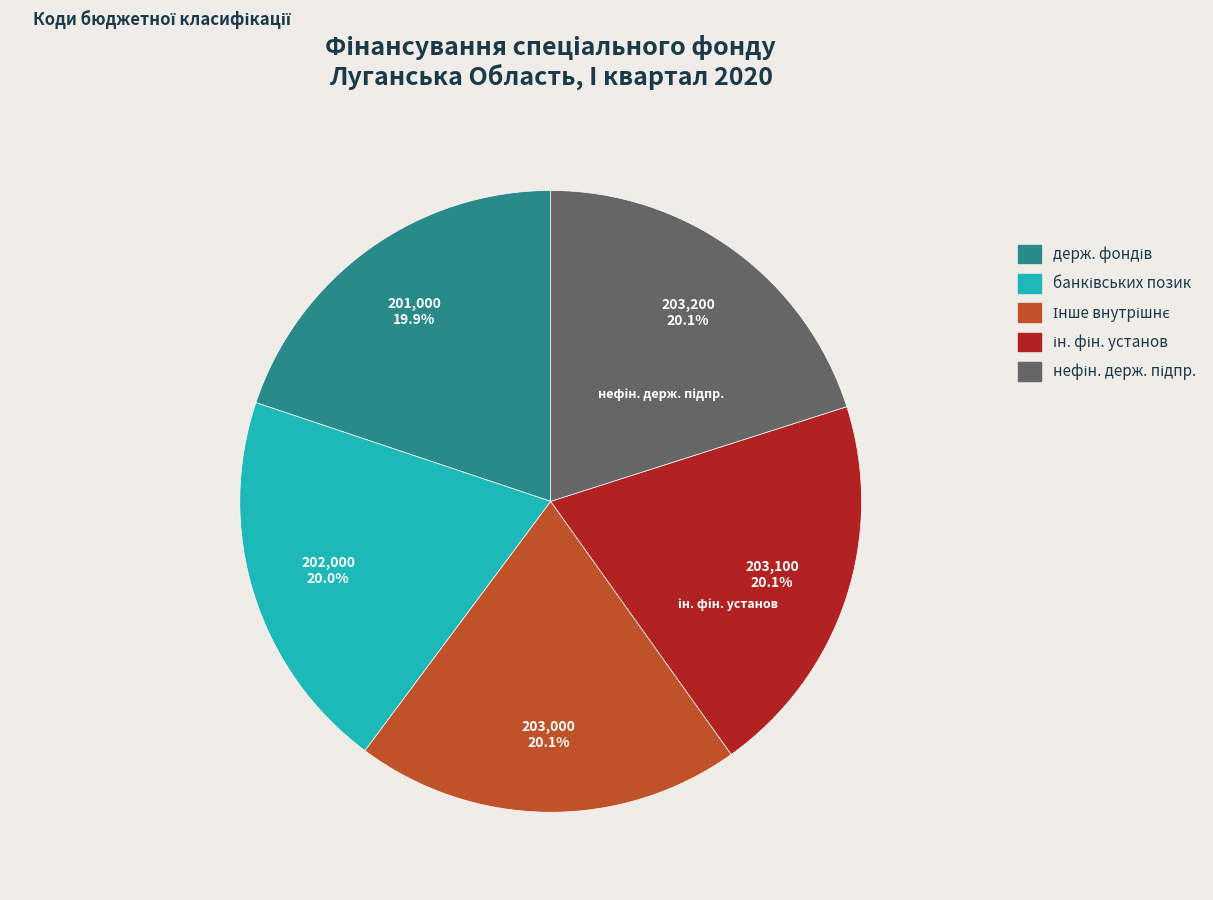

To the nearest percent, what is the average slice percentage?

20%